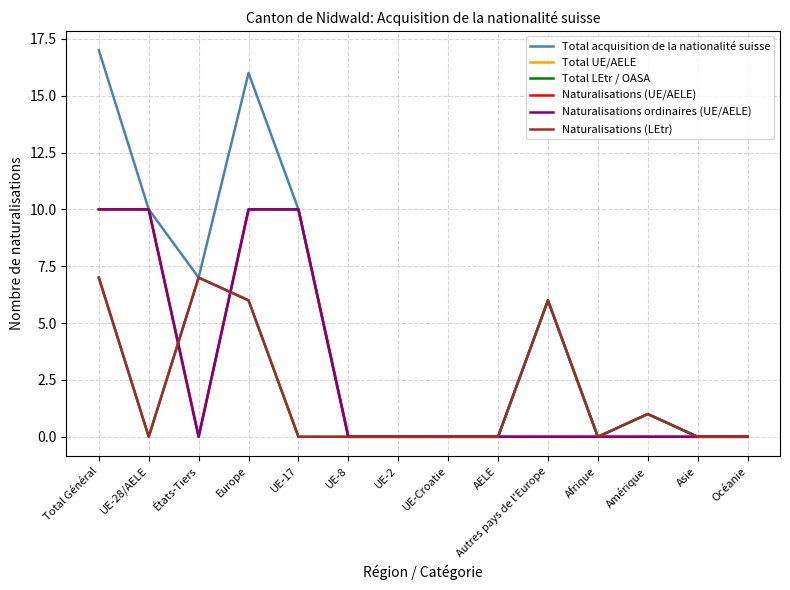

Rank the categories by Total UE/AELE value from lowest to highest.

États-Tiers, UE-8, UE-2, UE-Croatie, AELE, Autres pays de l'Europe, Afrique, Amérique, Asie, Océanie, Total Général, UE-28/AELE, Europe, UE-17